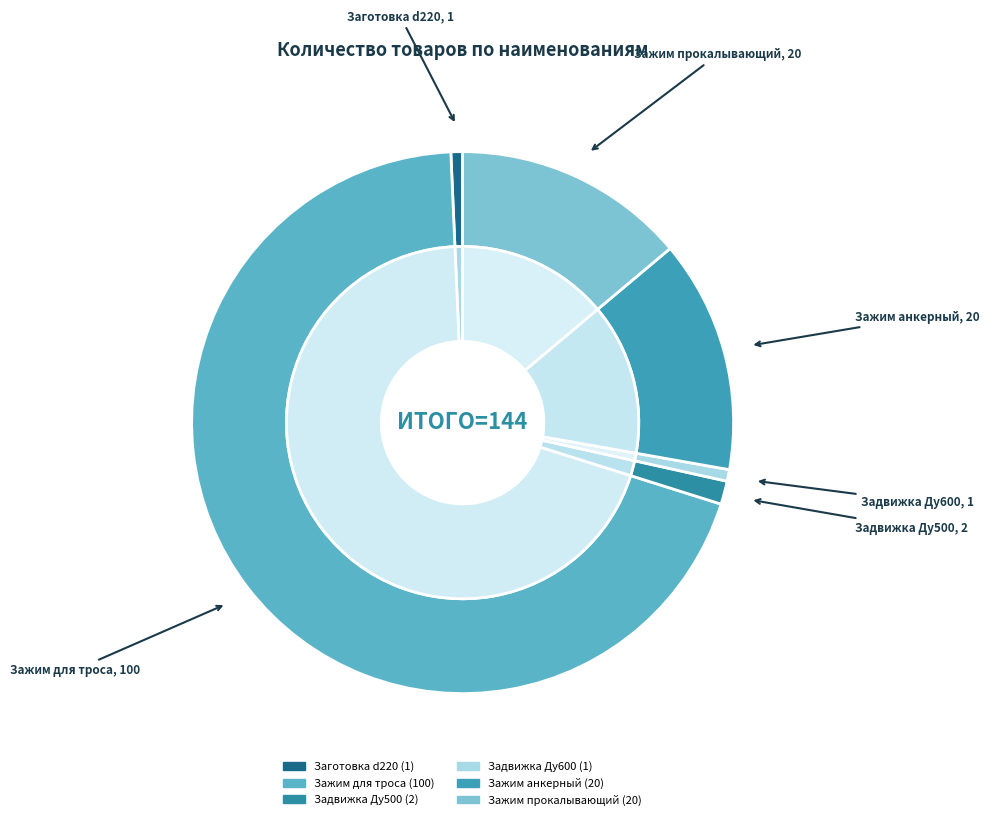

What is the change in value from Зажим для троса с 2 мя гайками to Задвижка Ду600 Ру10 30ч915бр?

-99